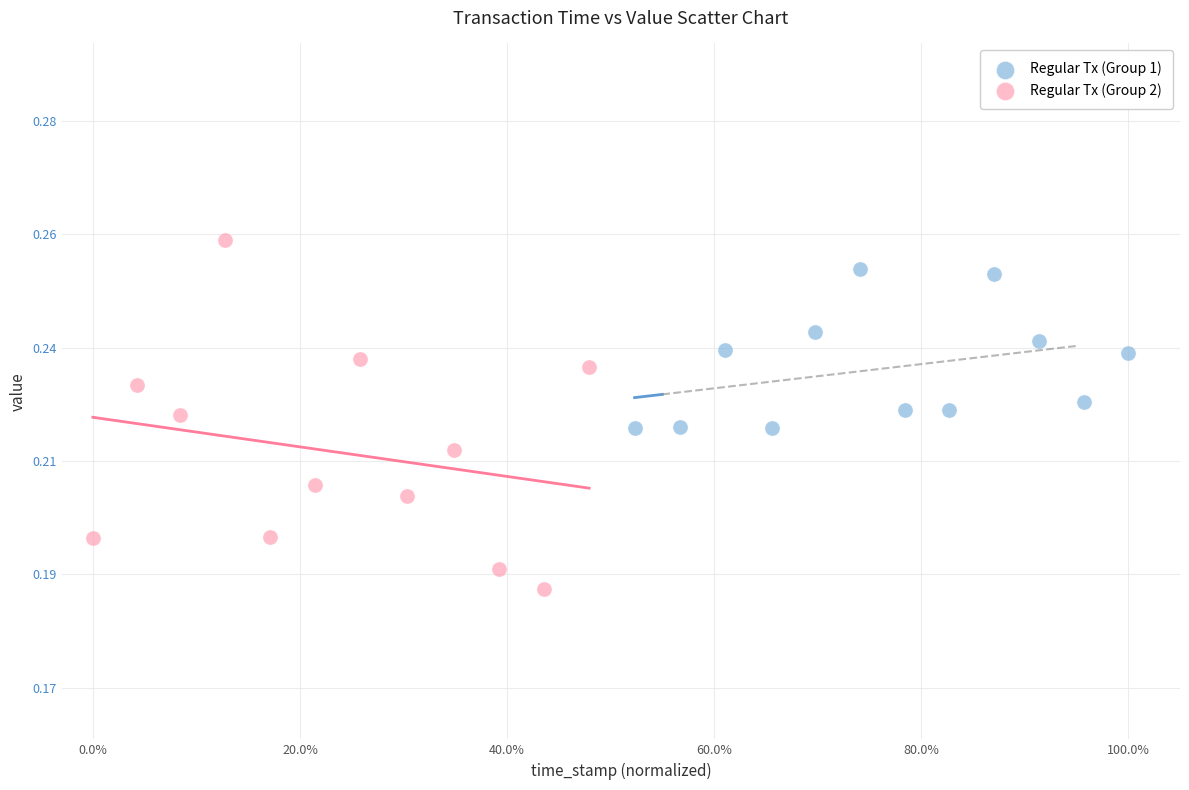

What are all the series names shown in the legend?

Regular Tx (Group 1), Regular Tx (Group 2)